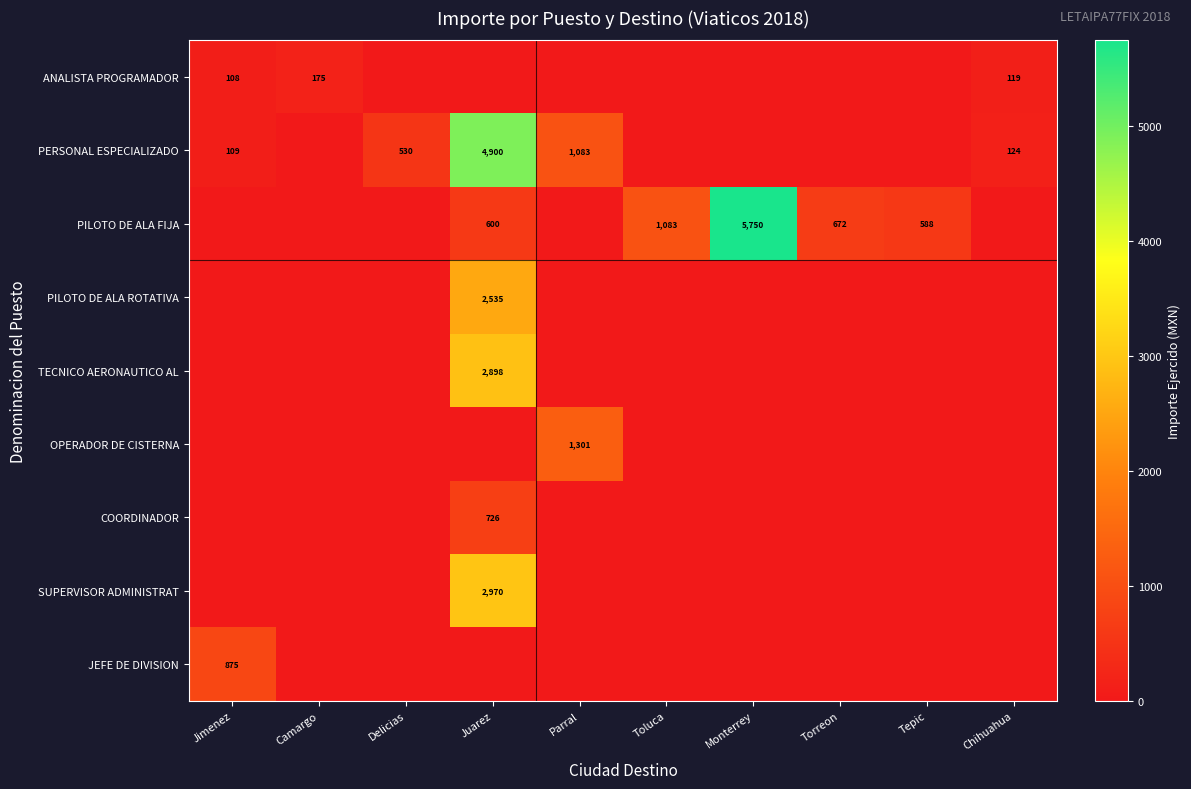

Is it true that PILOTO DE ALA FIJA equals 1083 at Toluca?

True